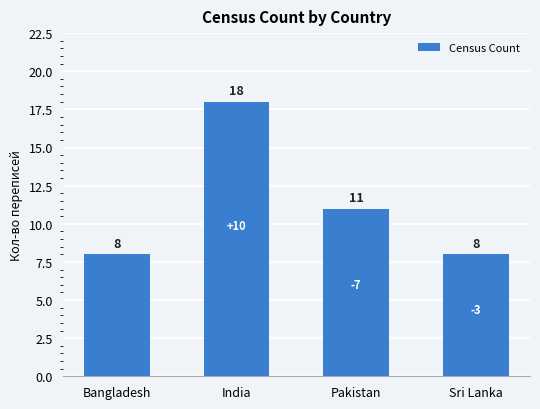

Approximately how many times larger is the value at Sri Lanka compared to Pakistan?

0.7